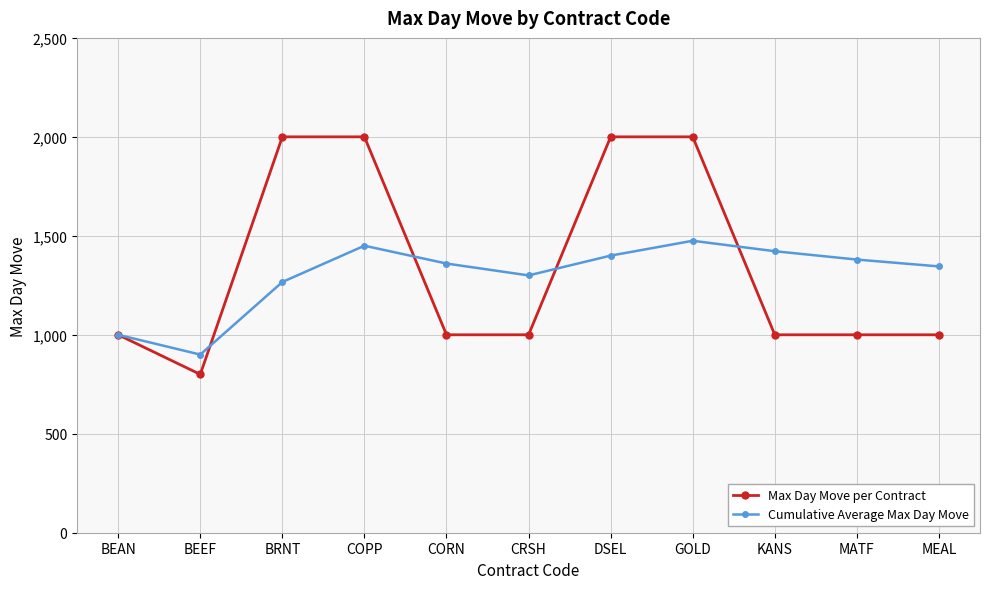

What is the average value of the Cumulative Average Max Day Move series?

1299.9